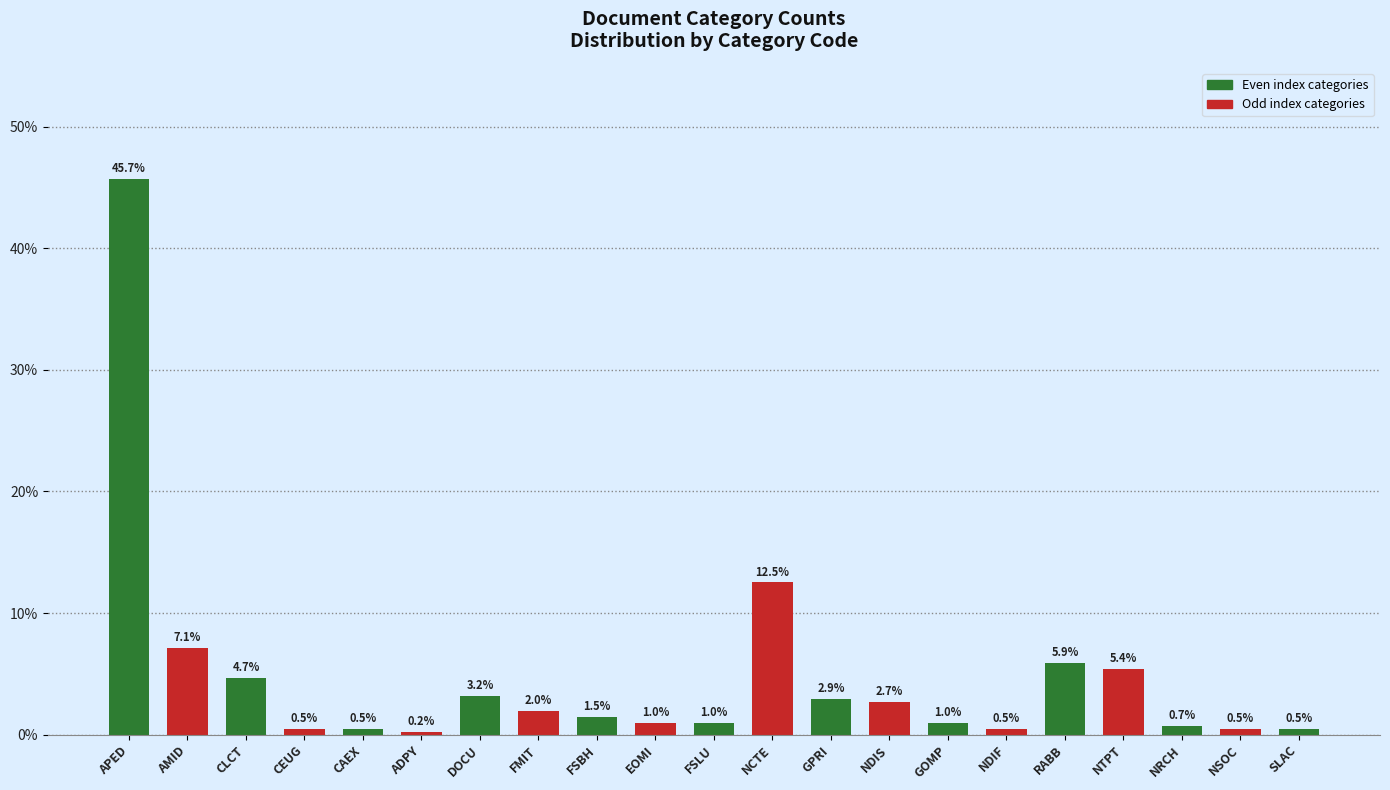

Reading left to right, transcribe all the data shown in this chart.

45.7	7.1	4.7	0.5	0.5	0.2	3.2	2.0	1.5	1.0	1.0	12.5	2.9	2.7	1.0	0.5	5.9	5.4	0.7	0.5	0.5